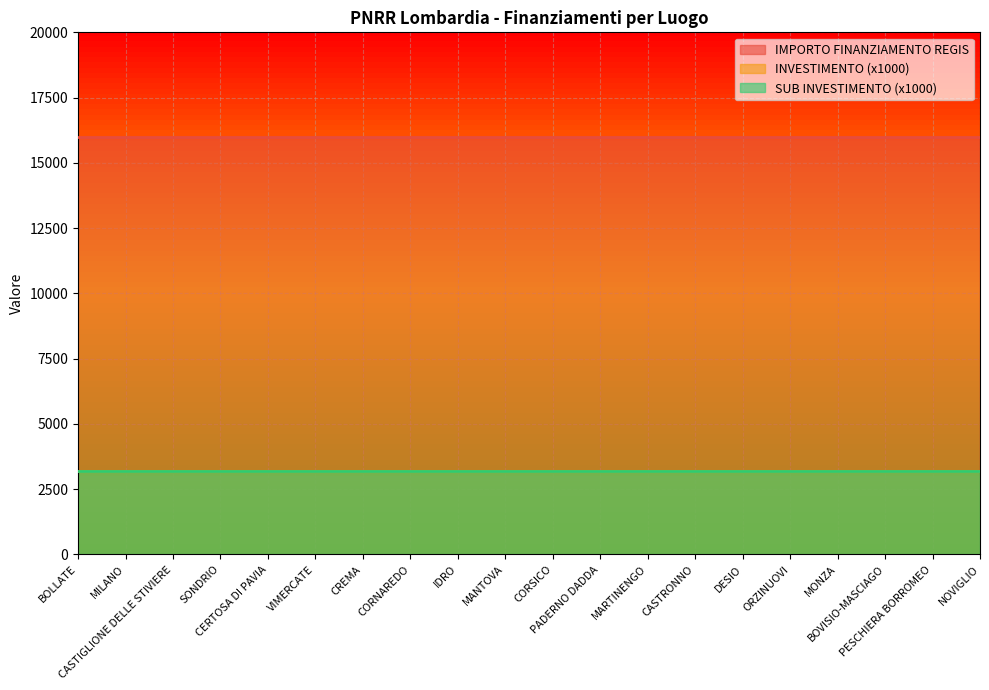

Which has a higher value, BOVISIO-MASCIAGO or MARTINENGO?

BOVISIO-MASCIAGO